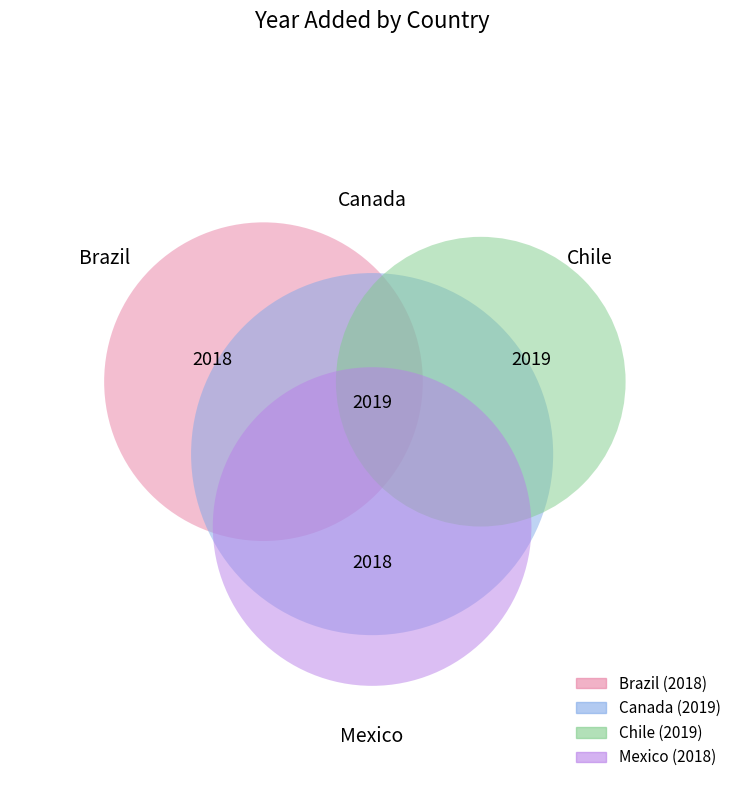

To the nearest percent, what portion does Mexico represent?

25%